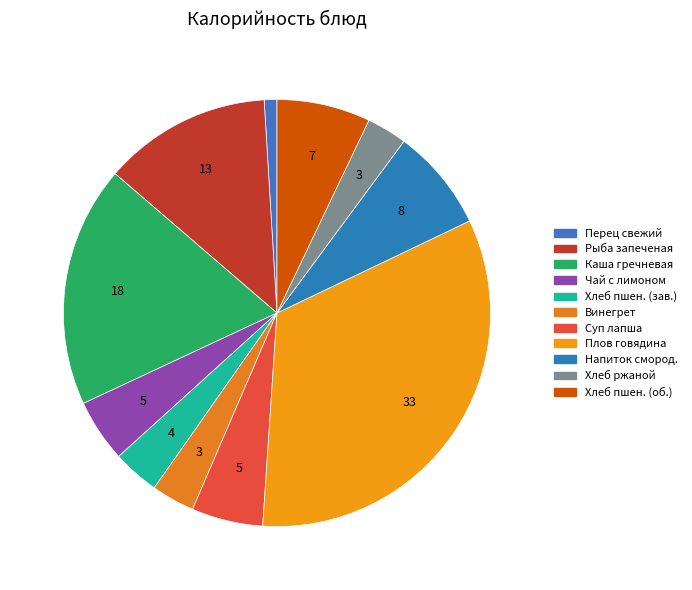

How many segments does this pie chart have?

11